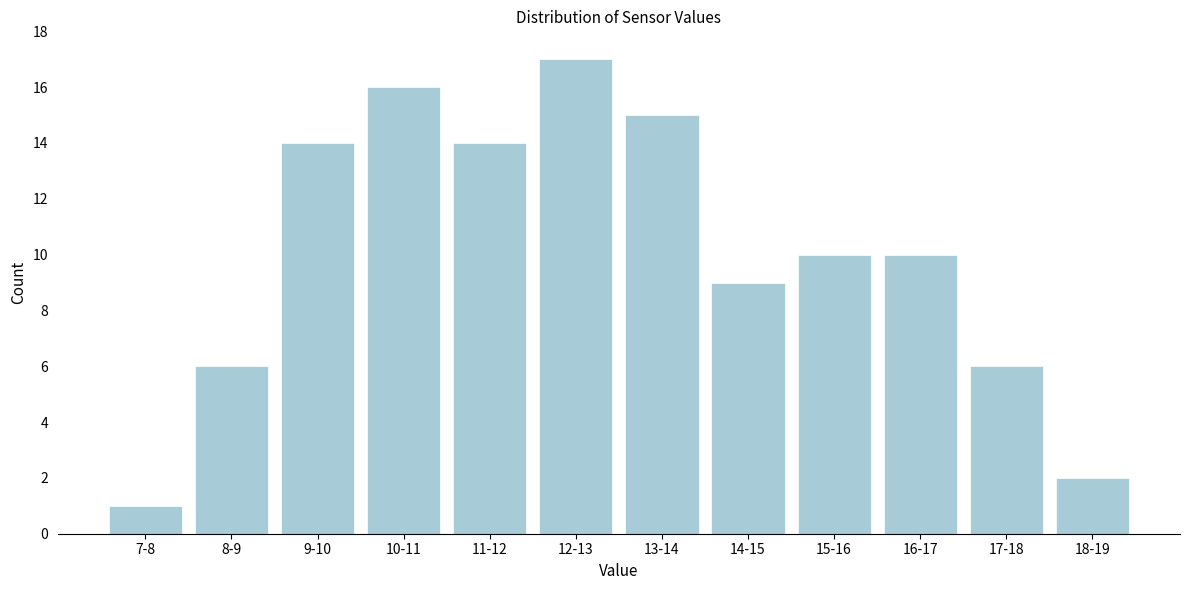

Reading right to left, list all the values displayed in this chart.

18-19=2	17-18=6	16-17=10	15-16=10	14-15=9	13-14=15	12-13=17	11-12=14	10-11=16	9-10=14	8-9=6	7-8=1